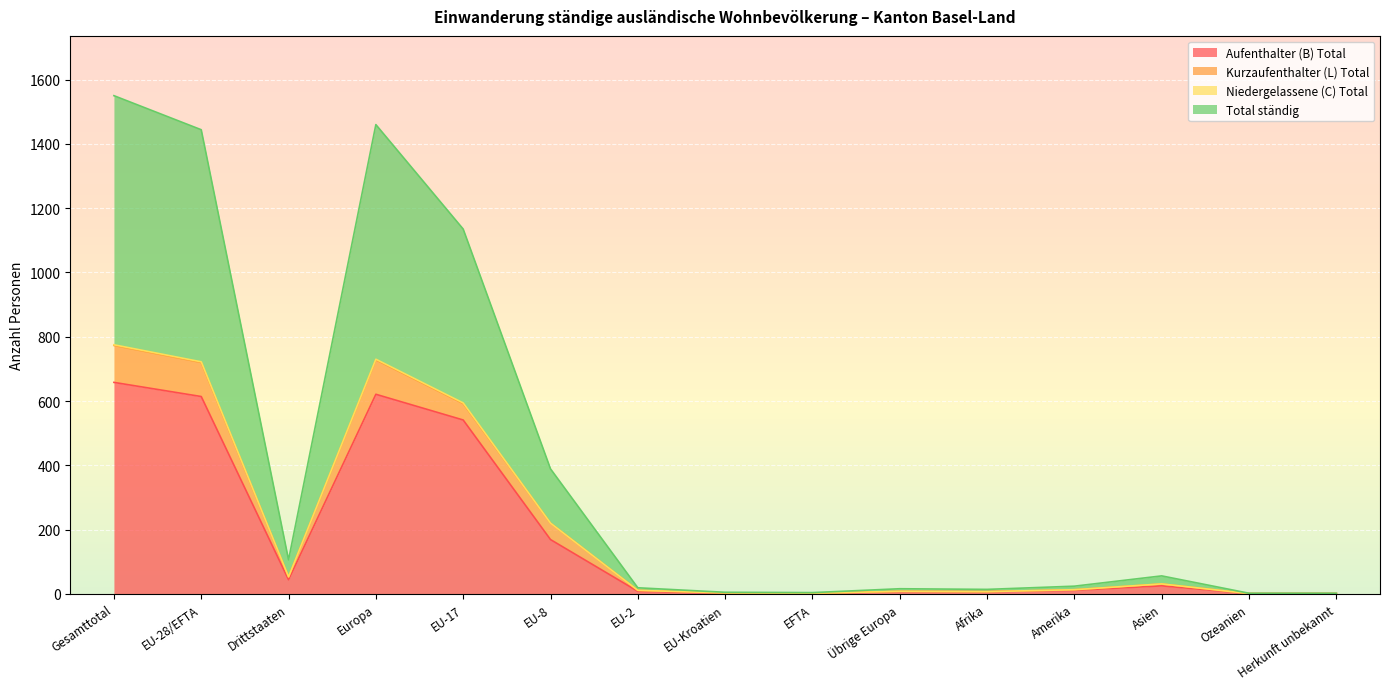

What is the maximum value for Aufenthalter (B) Total?

658